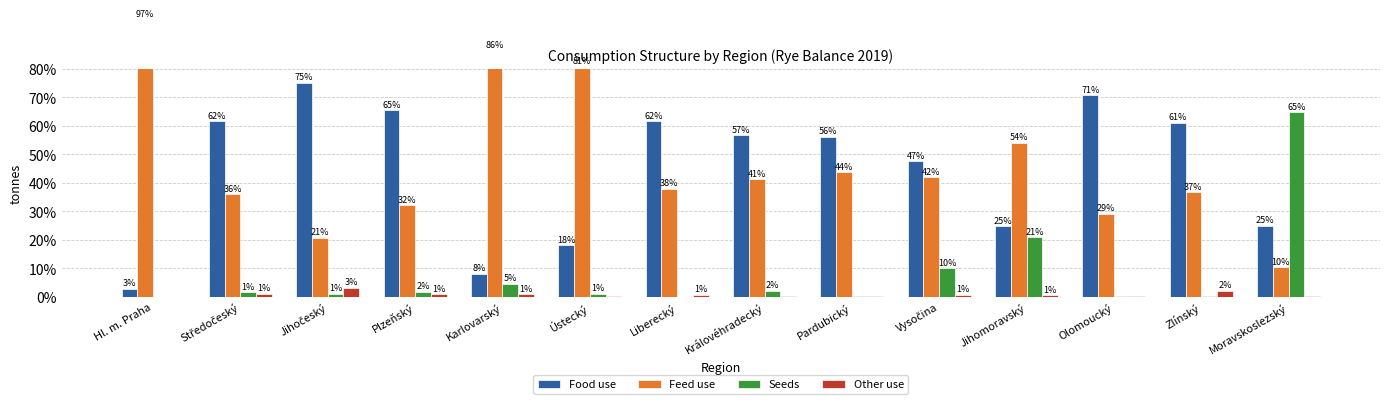

List the series in order of their peak value, highest first.

Feed use, Food use, Seeds, Other use